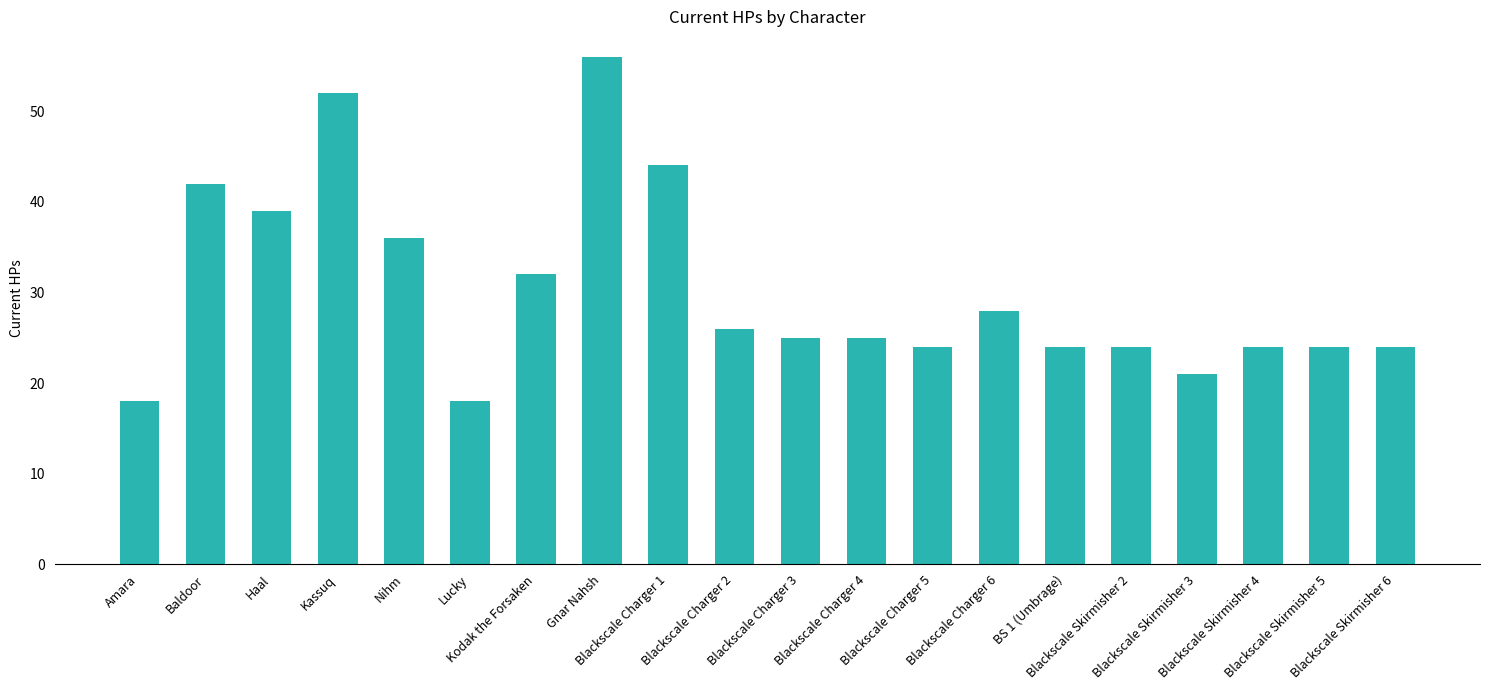

Between Gnar Nahsh and Amara, which is larger?

Gnar Nahsh